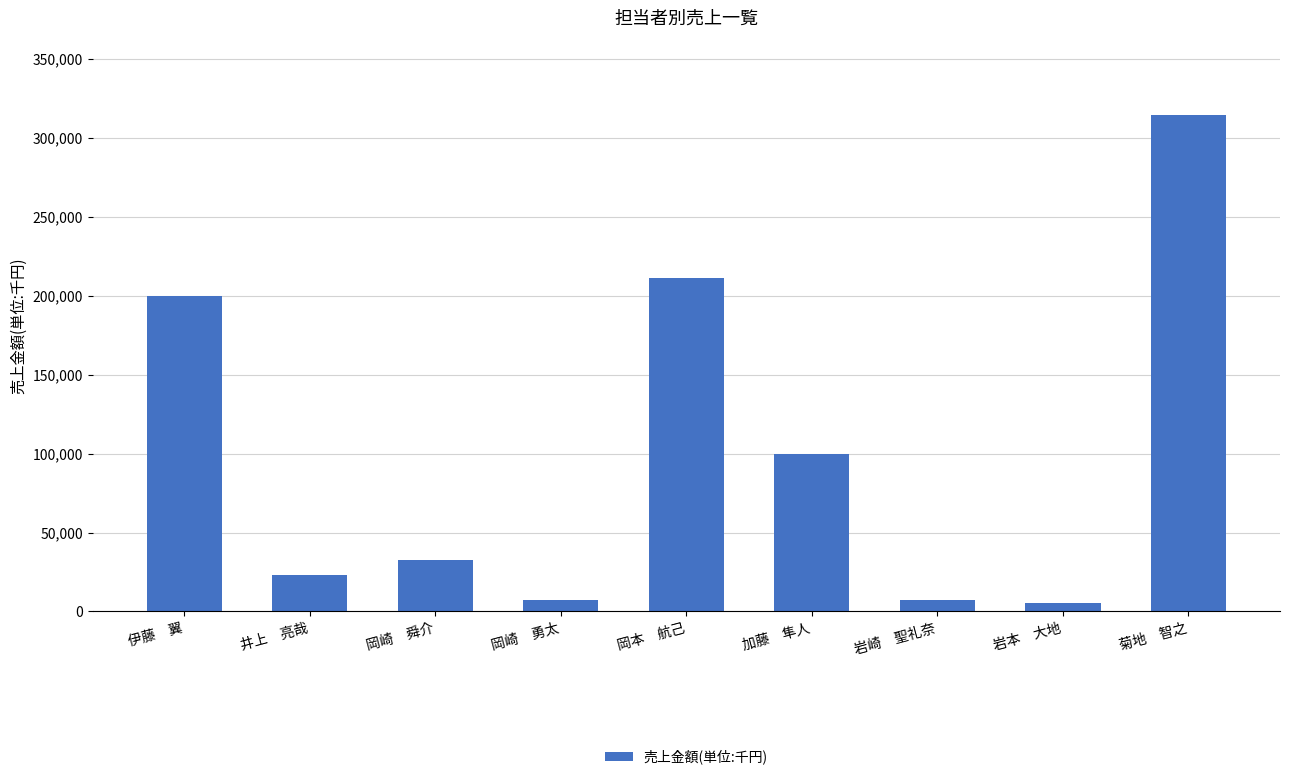

What is the approximate value at 伊藤　翼, to the nearest 50?

200150